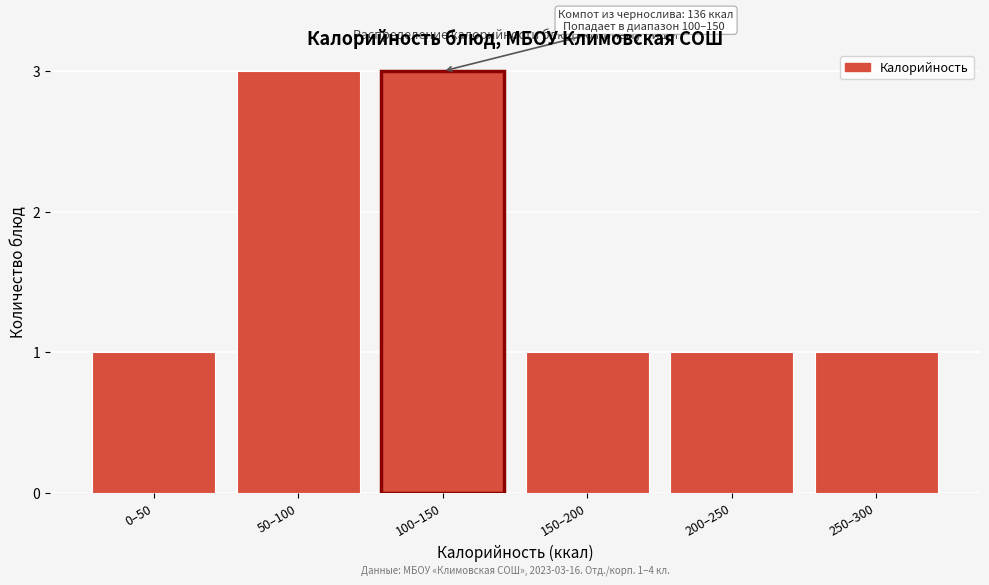

Reading right to left, list all the values displayed in this chart.

1	1	1	3	3	1